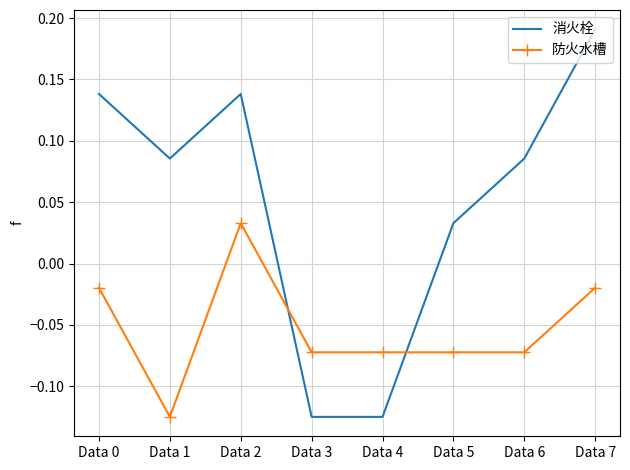

Which series has the largest total across all categories?

消火栓